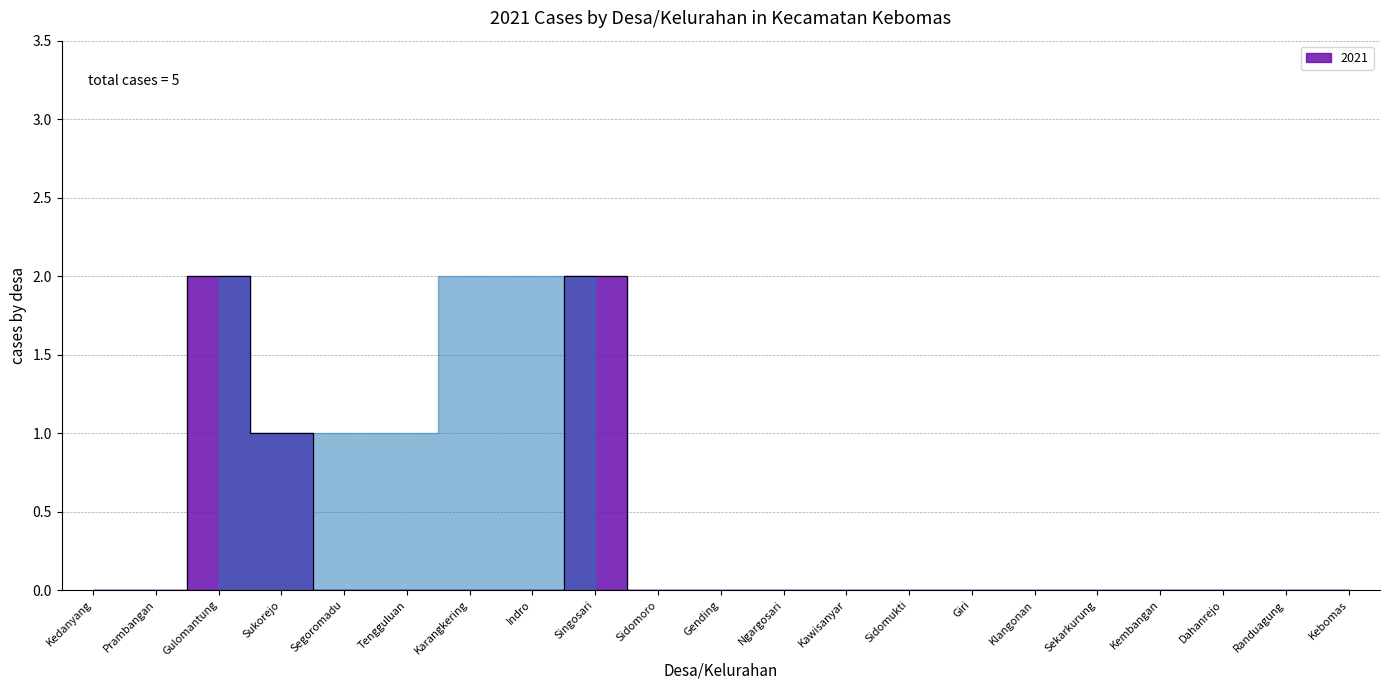

Where is the data nearest to the value 1?

Sukorejo